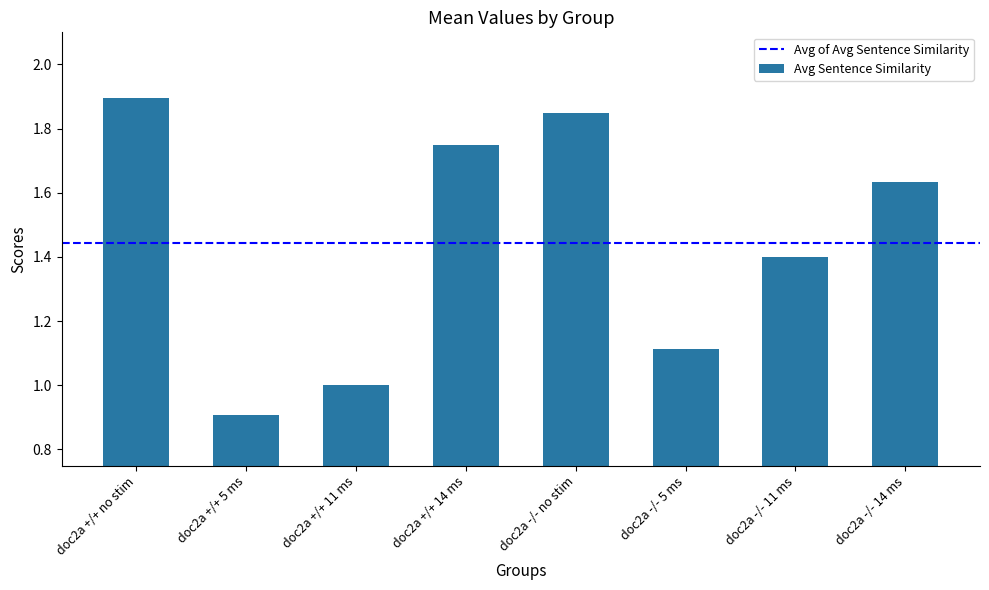

Which category has the lowest value across all series?

doc2a +/+ 5 ms